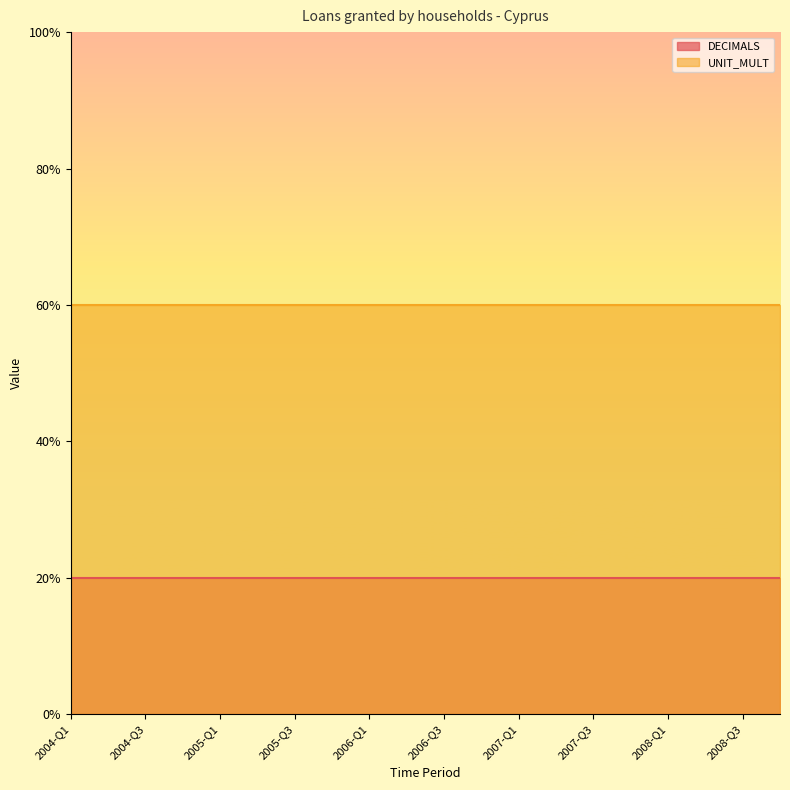

List the series in order of their overall mean, lowest first.

DECIMALS, UNIT_MULT